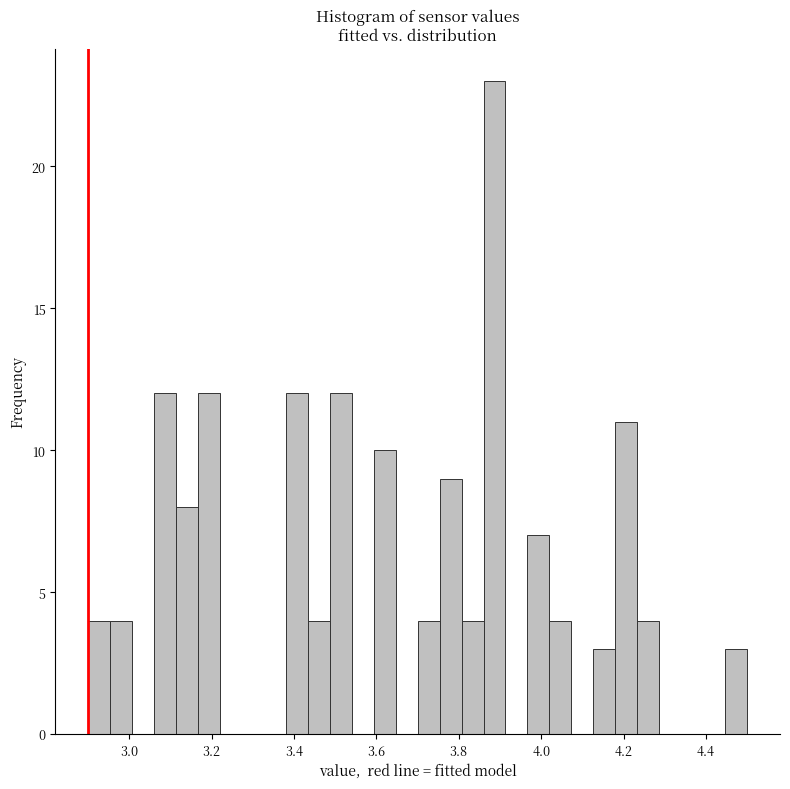

Read against the x-axis, roughly where is the centre of the tallest bar?

3.88